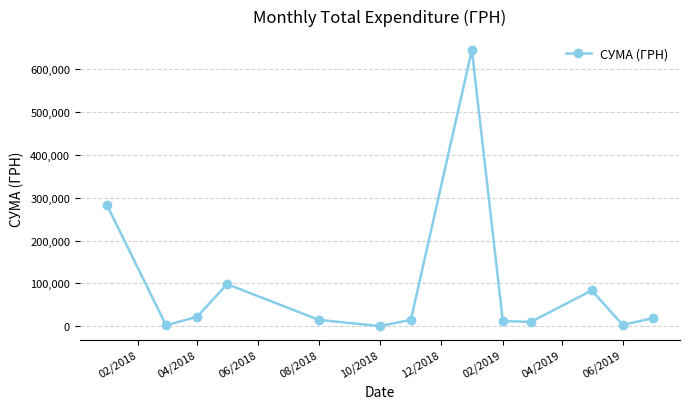

What is the value of the 6th point from the left?

339.0